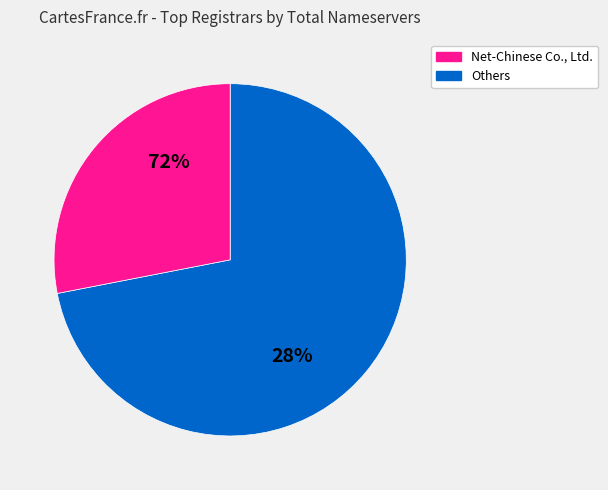

True or false: Net-Chinese Co., Ltd. accounts for 28% of the total.

True